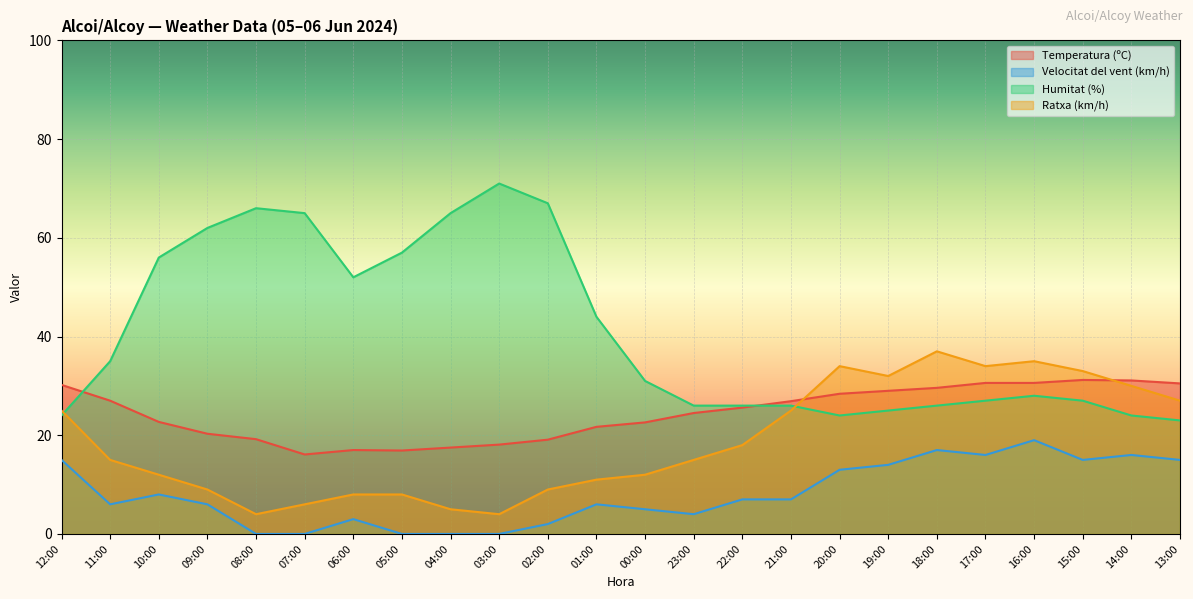

Reading right to left, transcribe all the data shown in this chart.

Temperatura (ºC): 13:00=30.5	14:00=31.1	15:00=31.2	16:00=30.6	17:00=30.6	18:00=29.6	19:00=29.0	20:00=28.4	21:00=26.9	22:00=25.6	23:00=24.5	00:00=22.6	01:00=21.7	02:00=19.1	03:00=18.1	04:00=17.5	05:00=16.9	06:00=17.0	07:00=16.1	08:00=19.2	09:00=20.3	10:00=22.7	11:00=27.0	12:00=30.2
Velocitat del vent (km/h): 13:00=15.0	14:00=16.0	15:00=15.0	16:00=19.0	17:00=16.0	18:00=17.0	19:00=14.0	20:00=13.0	21:00=7.0	22:00=7.0	23:00=4.0	00:00=5.0	01:00=6.0	02:00=2.0	03:00=0.0	04:00=0.0	05:00=0.0	06:00=3.0	07:00=0.0	08:00=0.0	09:00=6.0	10:00=8.0	11:00=6.0	12:00=15.0
Humitat (%): 13:00=23.0	14:00=24.0	15:00=27.0	16:00=28.0	17:00=27.0	18:00=26.0	19:00=25.0	20:00=24.0	21:00=26.0	22:00=26.0	23:00=26.0	00:00=31.0	01:00=44.0	02:00=67.0	03:00=71.0	04:00=65.0	05:00=57.0	06:00=52.0	07:00=65.0	08:00=66.0	09:00=62.0	10:00=56.0	11:00=35.0	12:00=24.0
Ratxa (km/h): 13:00=27.0	14:00=30.0	15:00=33.0	16:00=35.0	17:00=34.0	18:00=37.0	19:00=32.0	20:00=34.0	21:00=25.0	22:00=18.0	23:00=15.0	00:00=12.0	01:00=11.0	02:00=9.0	03:00=4.0	04:00=5.0	05:00=8.0	06:00=8.0	07:00=6.0	08:00=4.0	09:00=9.0	10:00=12.0	11:00=15.0	12:00=25.0